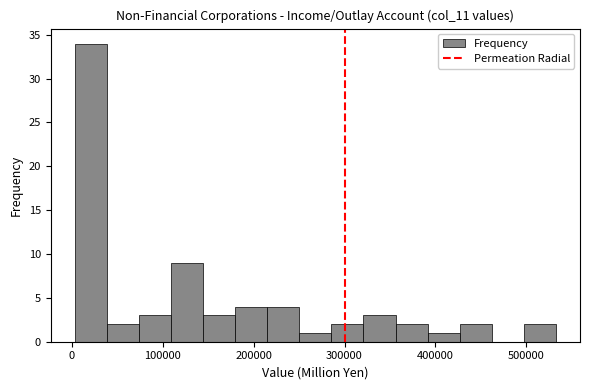

Around what value on the x-axis is the tallest bar? Give the approximate position of its centre, as read against the axis.

20000